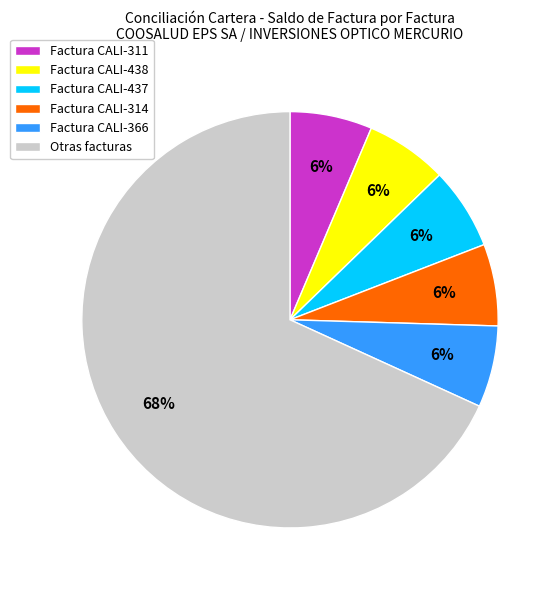

True or false: Factura CALI-438 accounts for 1% of the total.

False